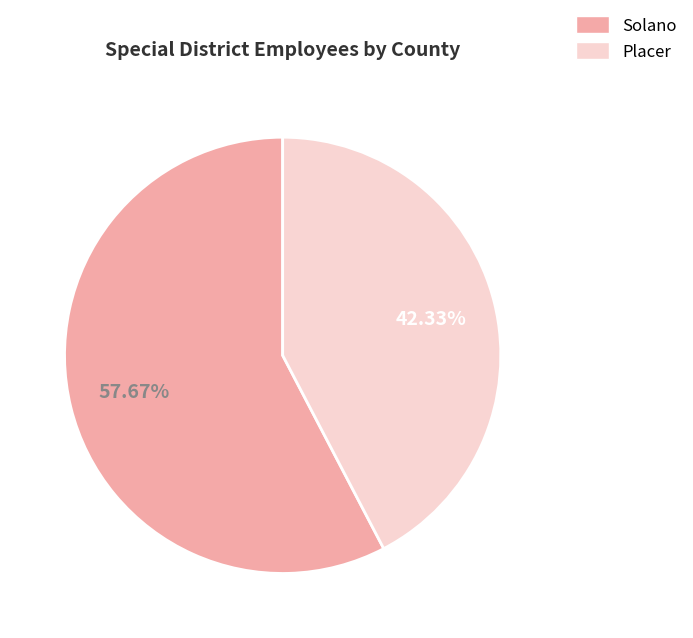

Is it true that Placer is 42% of the pie?

True